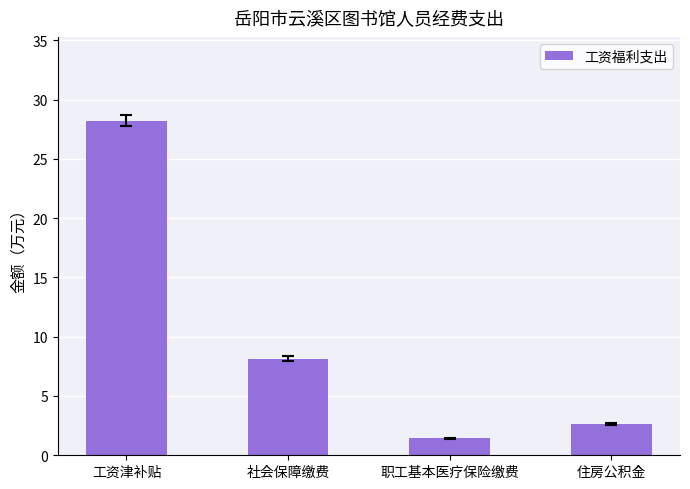

What is the label of the 4th bar from the left?

住房公积金